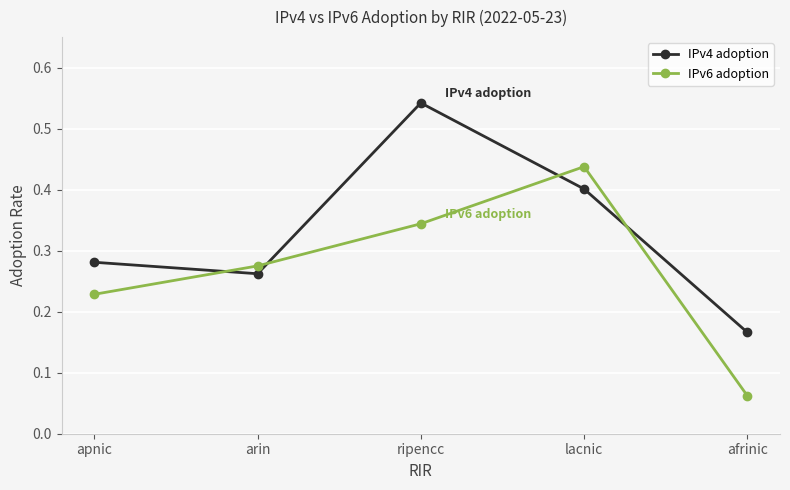

What is the label of the 4th point from the left?

lacnic